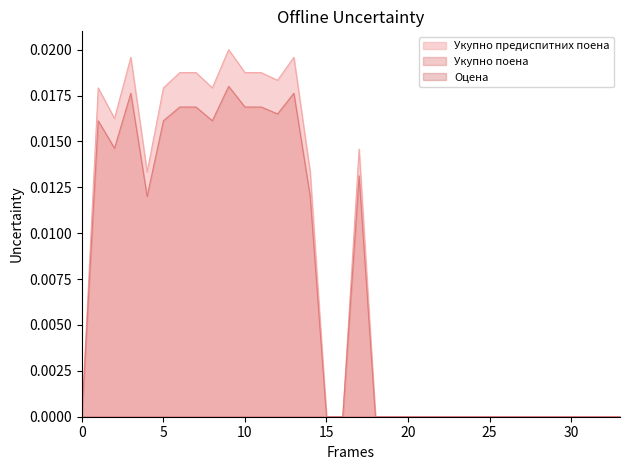

Is it true that Укупно предиспитних поена equals 0.0 at 20?

True